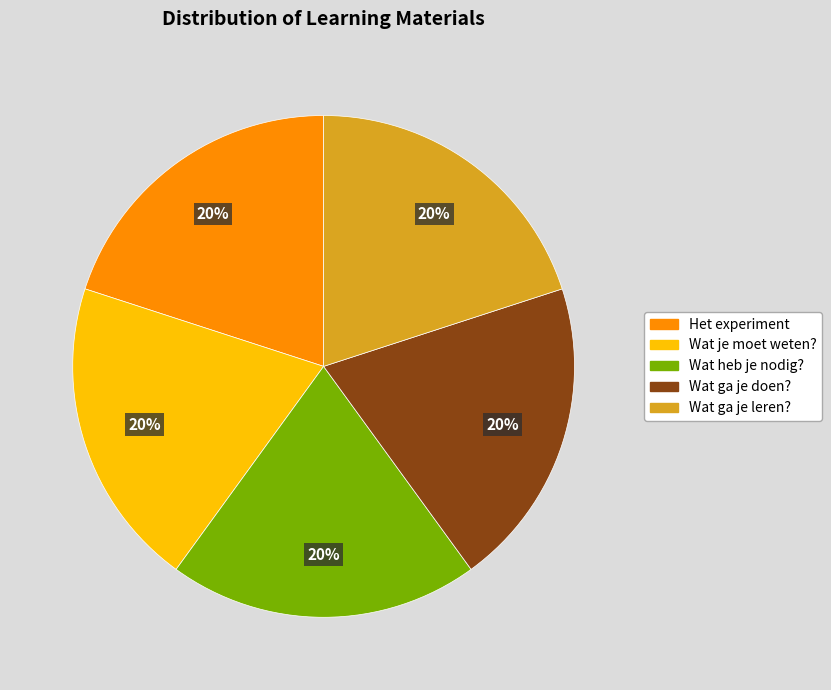

Combined, do Wat ga je leren? and Wat ga je doen? account for over 50%?

No